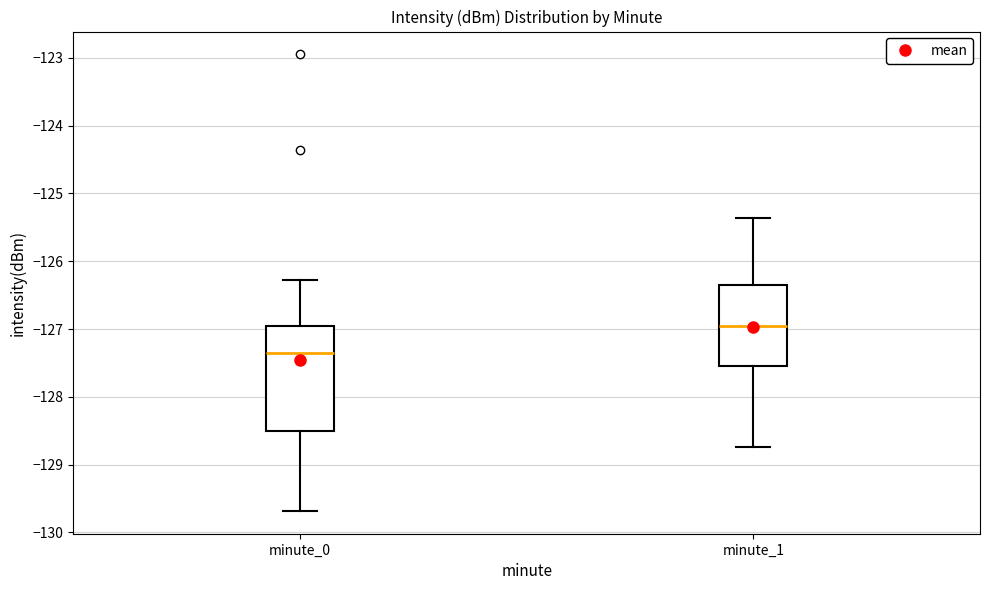

Which box's median line is the lowest?

minute_0